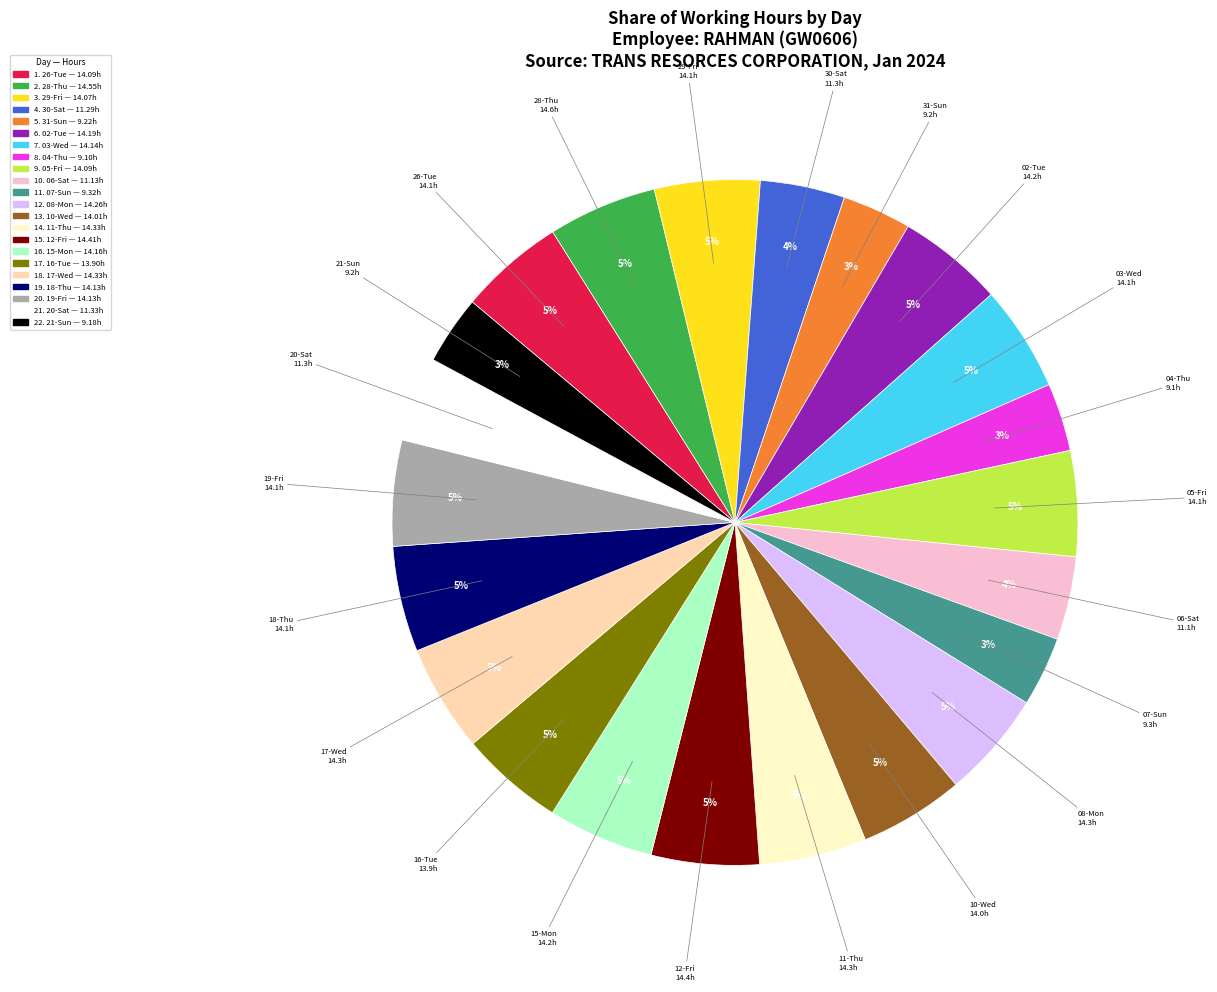

How many slices are in this pie chart?

22